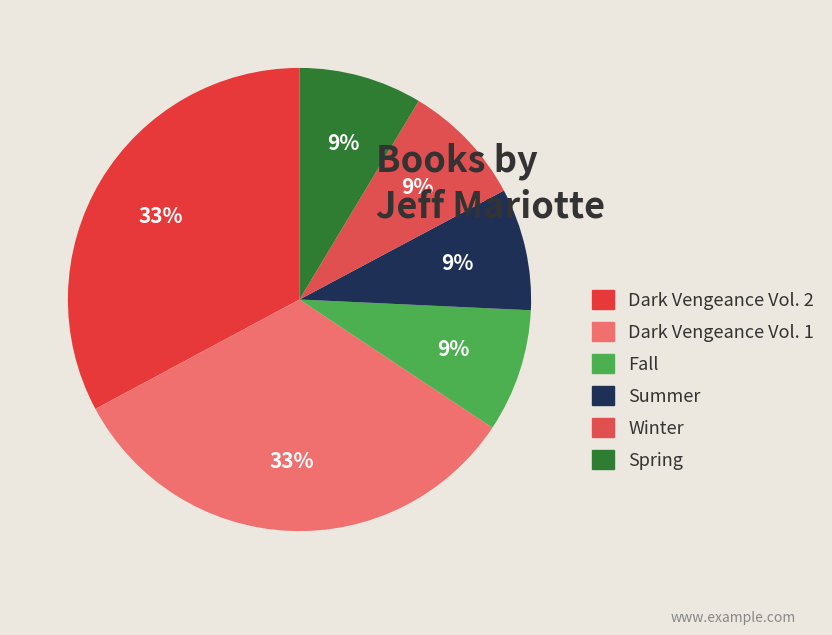

Which category has the smallest portion of the pie?

Summer